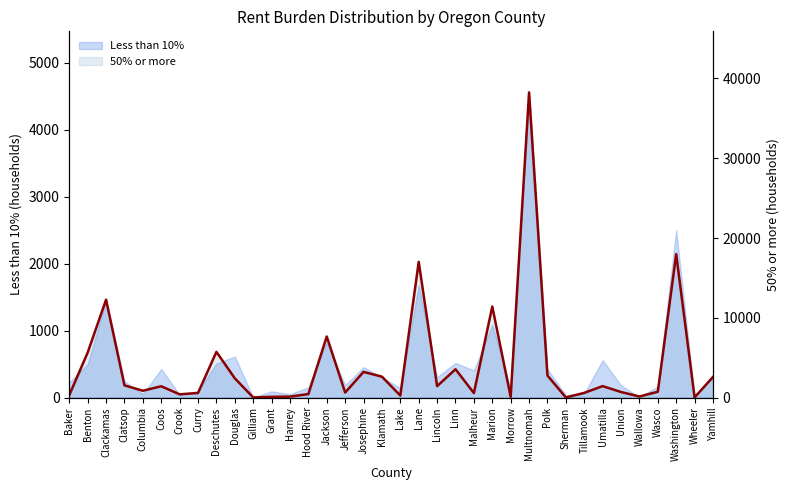

Reading right to left, what are all the values shown in this chart?

Yamhill=2585	Wheeler=26	Washington=17977	Wasco=731	Wallowa=140	Union=699	Umatilla=1441	Tillamook=590	Sherman=22	Polk=2768	Multnomah=38253	Morrow=97	Marion=11414	Malheur=570	Linn=3555	Lincoln=1439	Lane=17013	Lake=254	Klamath=2624	Josephine=3221	Jefferson=634	Jackson=7656	Hood River=443	Harney=122	Grant=98	Gilliam=24	Douglas=2419	Deschutes=5729	Curry=582	Crook=410	Coos=1421	Columbia=859	Clatsop=1534	Clackamas=12273	Benton=5643	Baker=315